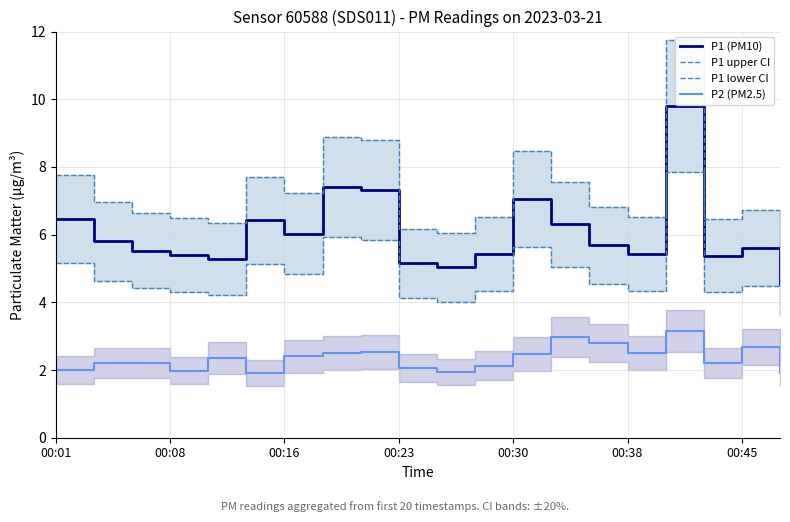

True or false: P2 (PM2.5) and P1 (PM10) cross at least once.

False